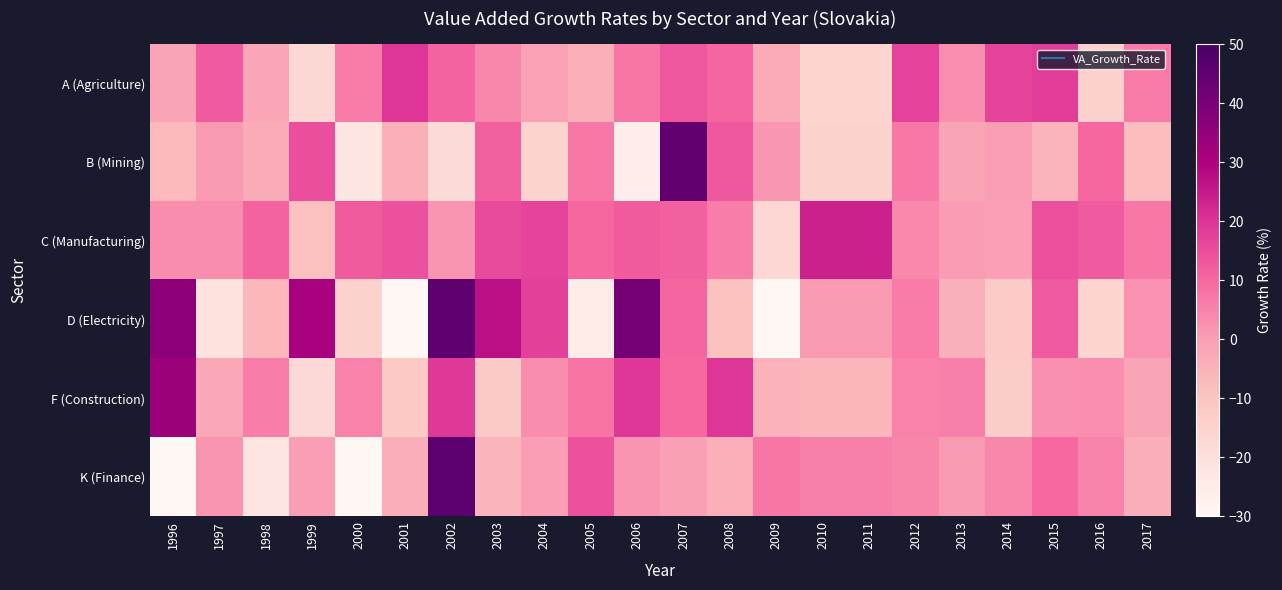

Count the number of data series in this chart.

6